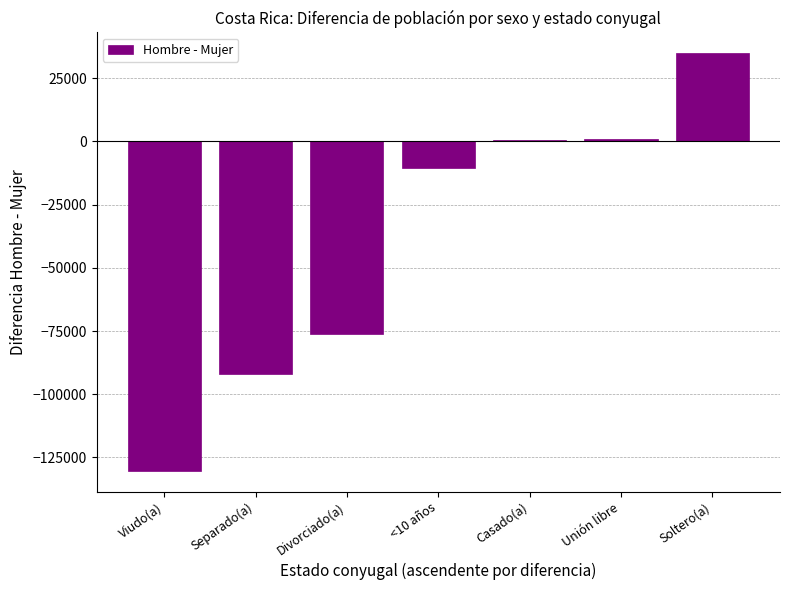

Between Casado(a) and Divorciado(a), which is larger?

Casado(a)